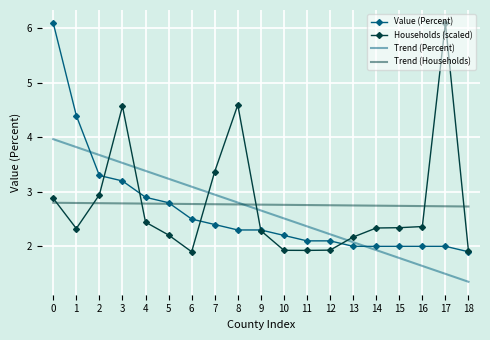

The Trend (Households) series shows 4.0 at 14. True or false?

False